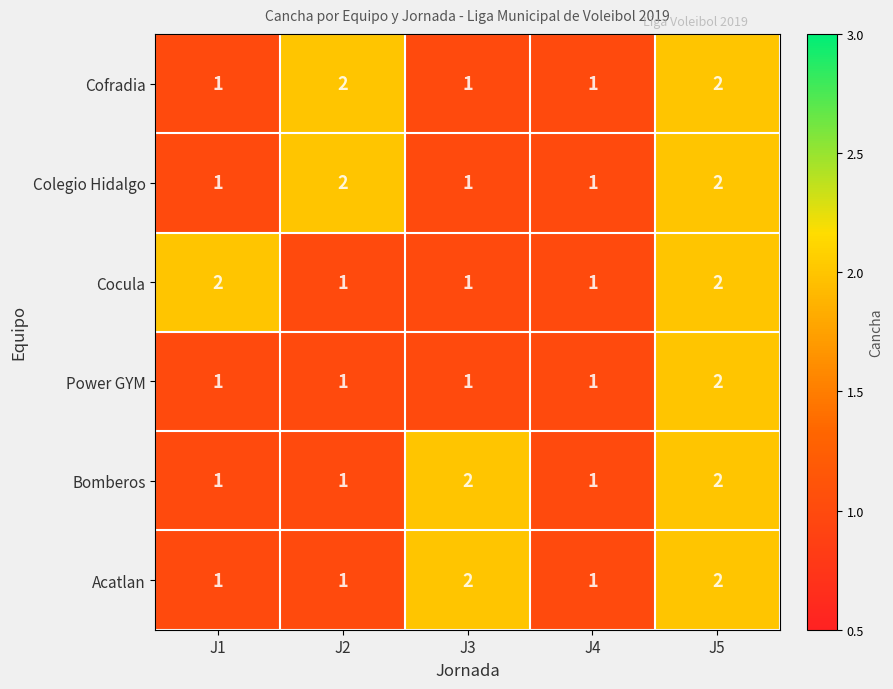

The value of Bomberos at J1 is 1. True or false?

True